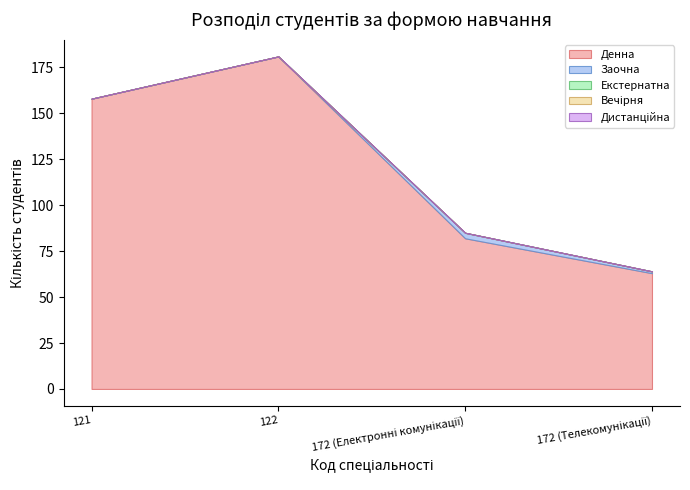

What is the label of the 2nd point from the right?

172 (Електронні комунікації)